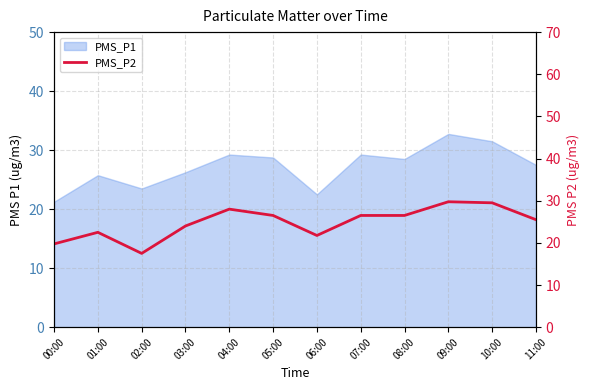

What is the maximum value shown in the chart?

29.8